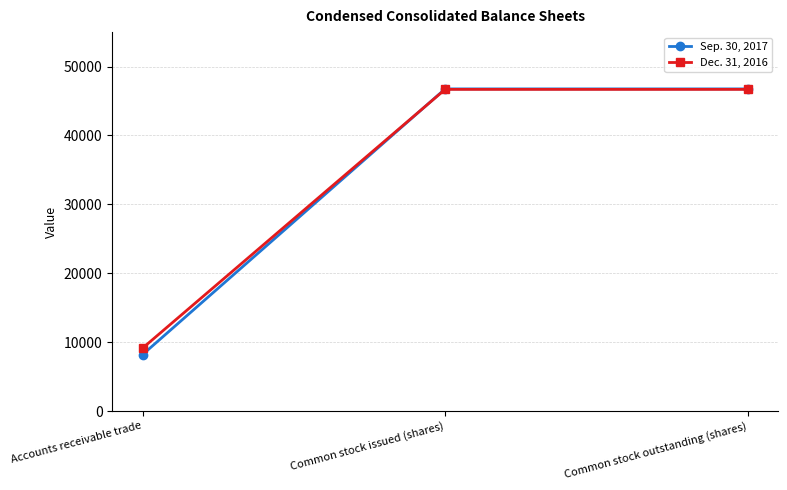

Rank the series by their average value, from highest to lowest.

Dec. 31, 2016, Sep. 30, 2017